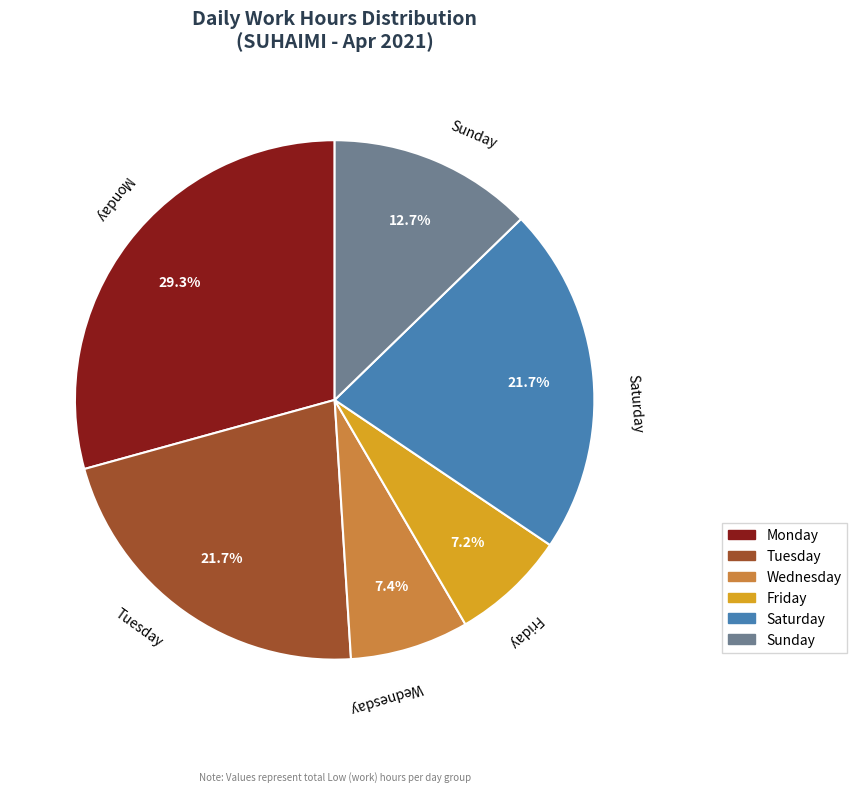

Count the number of slices in the pie.

6